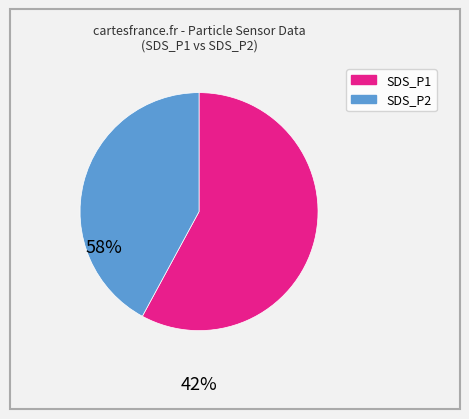

Is there a majority slice in this chart?

Yes